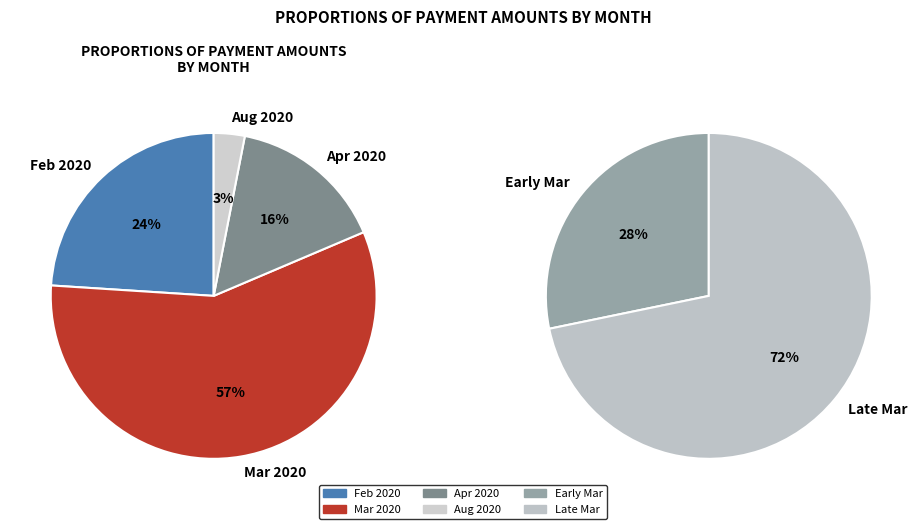

Is the sum of 2020-08 and 2020-04 greater than half?

No